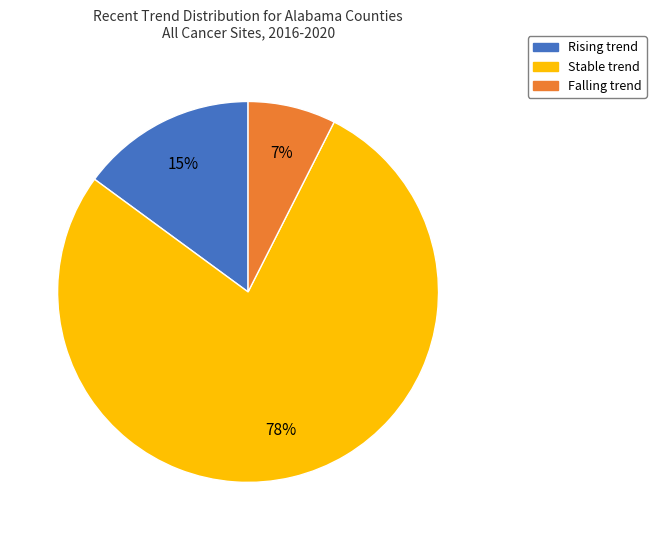

To the nearest percent, what is the average slice percentage?

33%